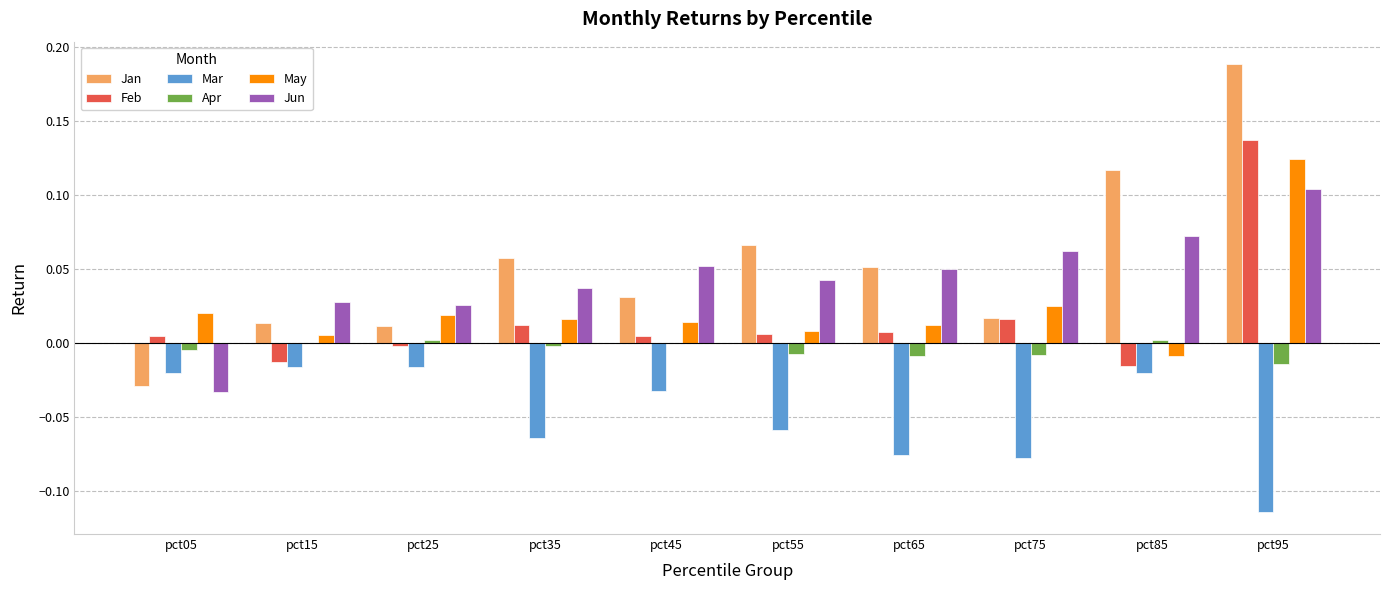

Which series changed the most between pct55 and pct95?

Feb